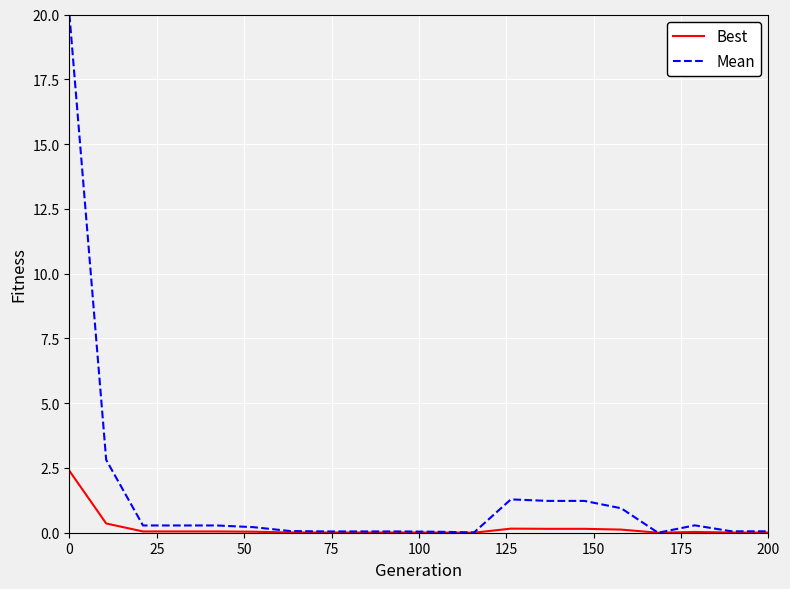

Which series has the widest spread of values?

Mean